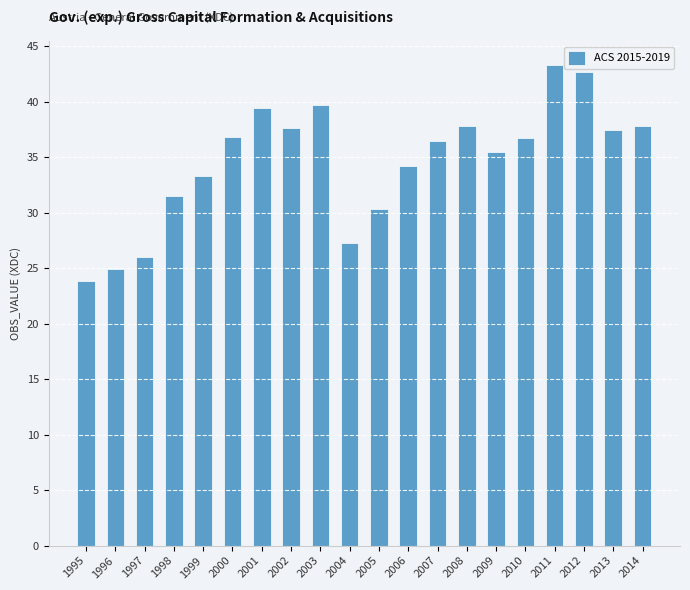

Is it true that the value at 2002 is 37.6?

True